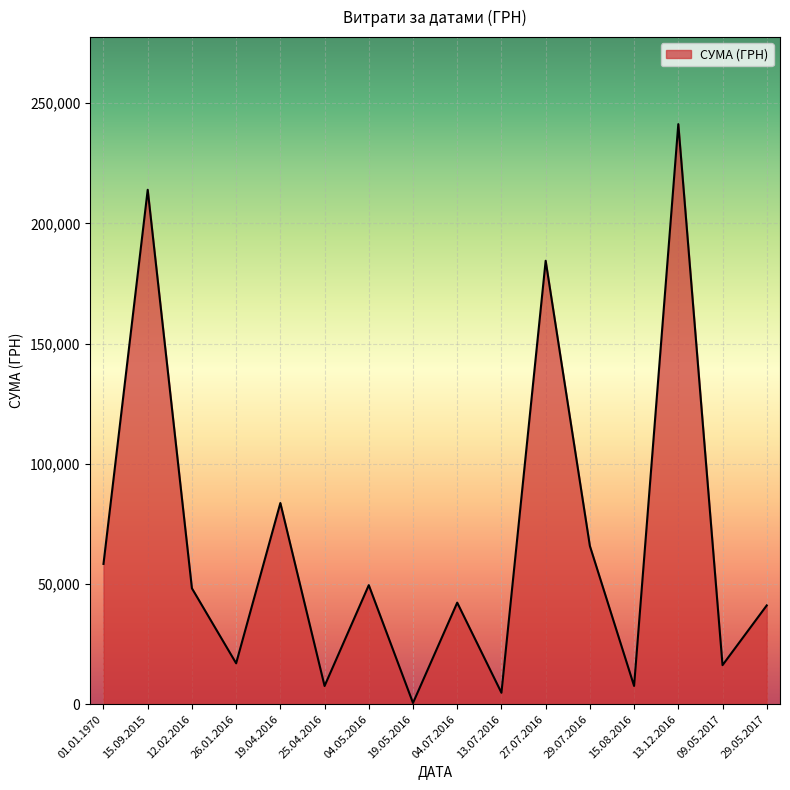

How many interior local valleys (lower than both neighbors) does the data have?

6